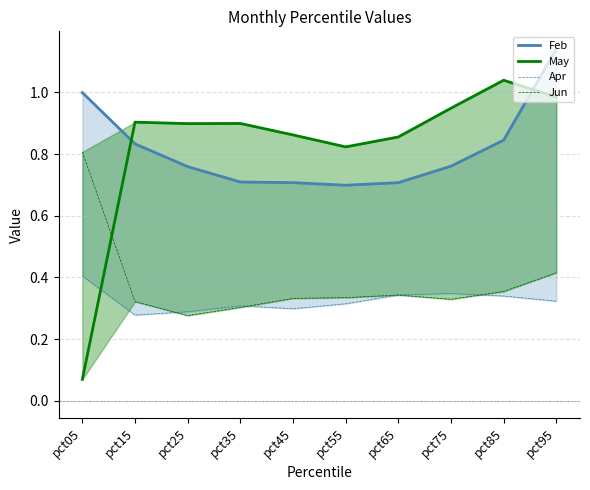

Rank the series at pct75 from highest to lowest value.

May, Feb